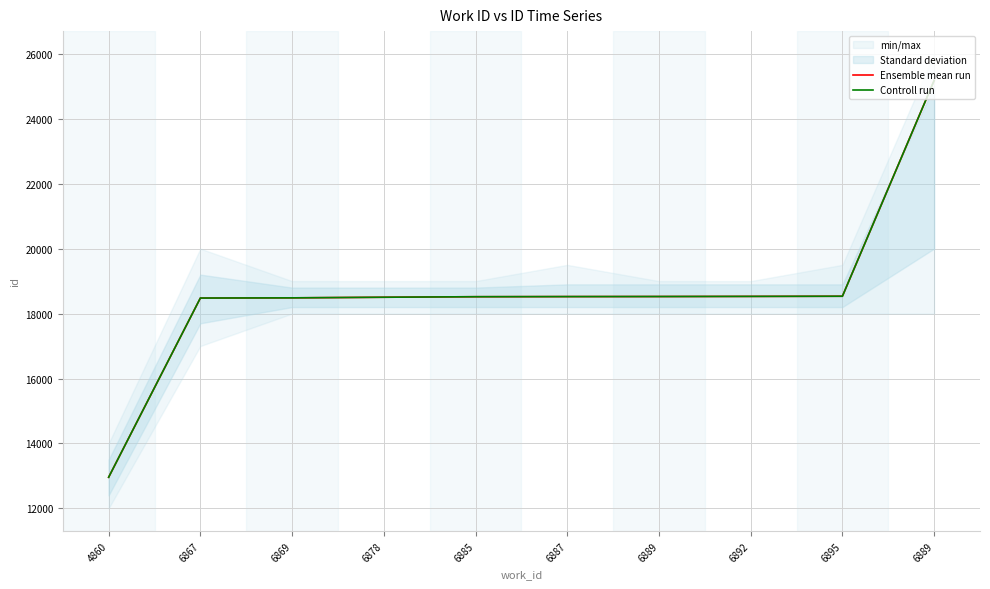

At which category is the sum across all series the highest?

6889